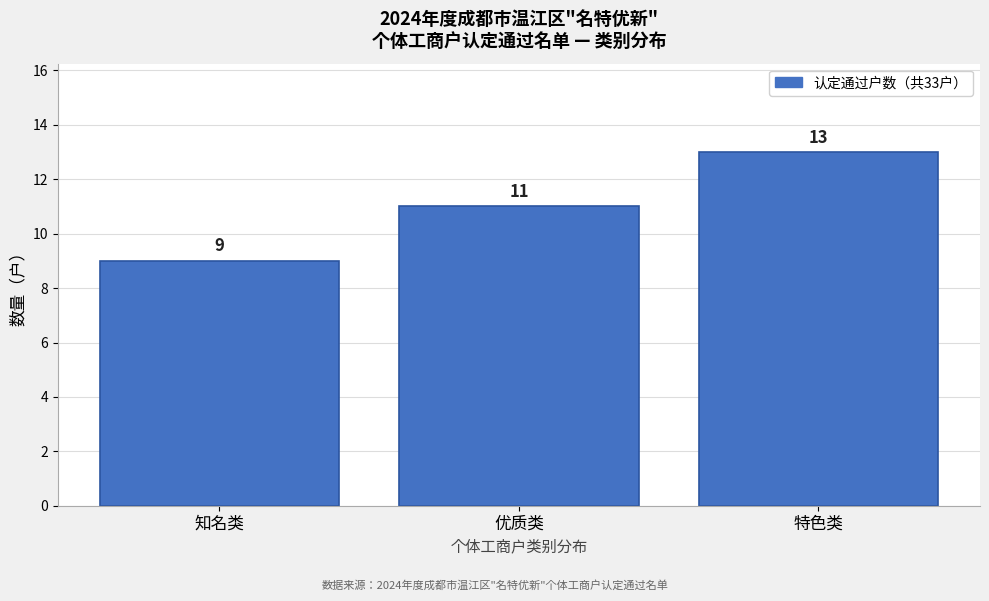

Reading left to right, what are all the values shown in this chart?

知名类=9	优质类=11	特色类=13